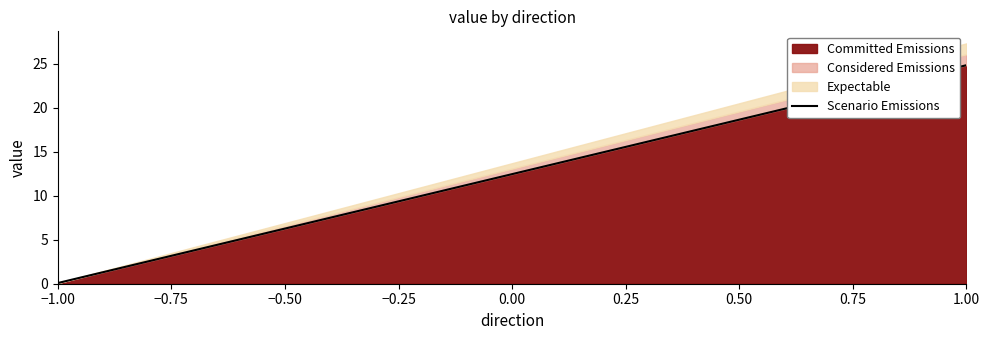

What is the sum of all Expectable values?

24.9